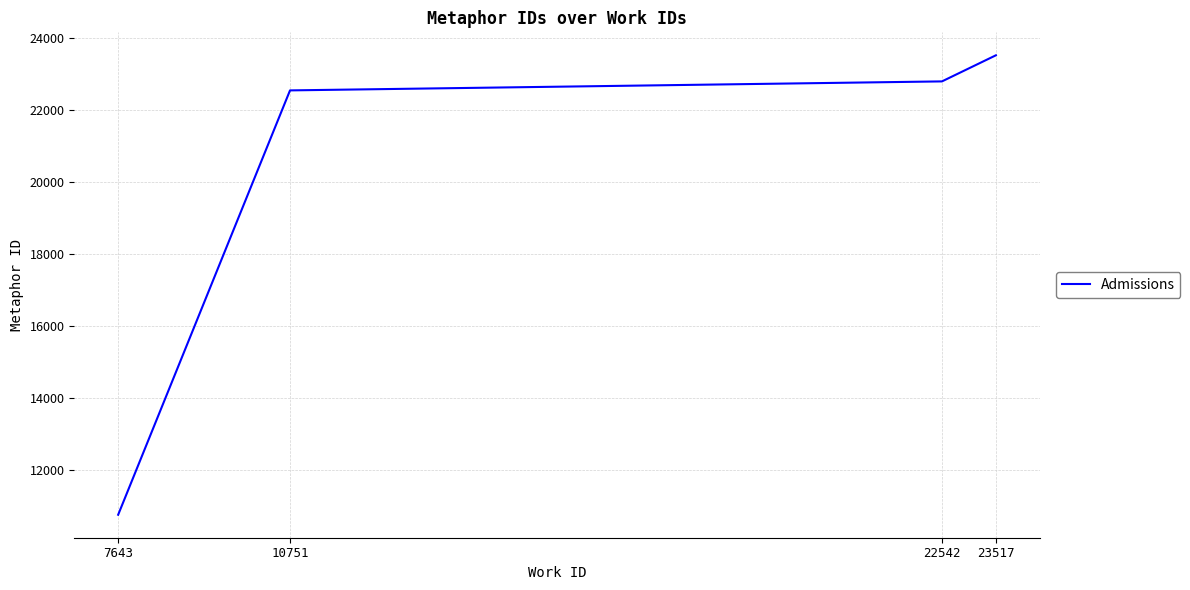

Which category has the lowest value across all series?

7643